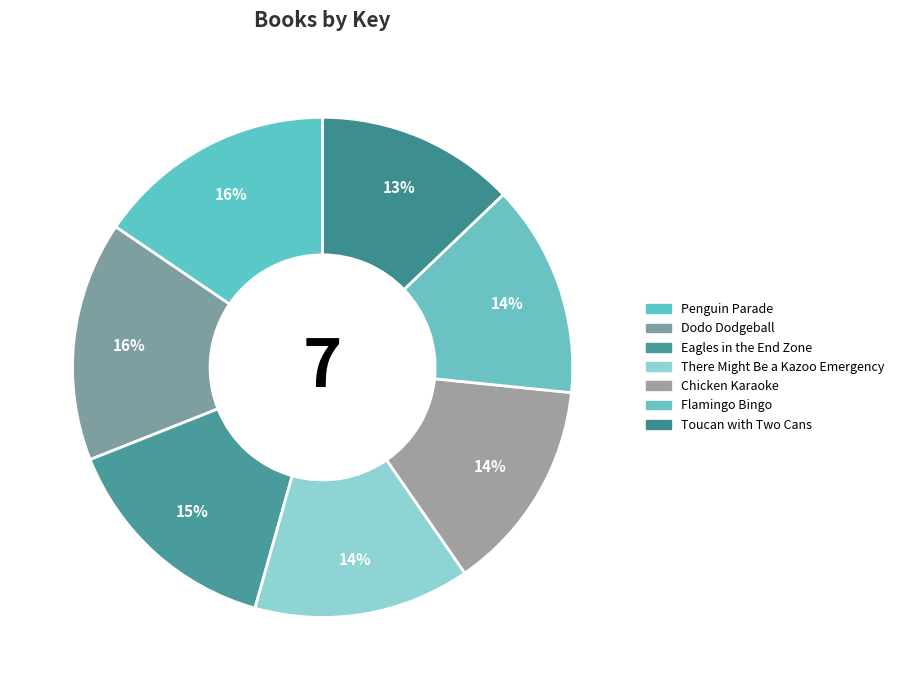

To the nearest percent, what percentage of the pie is Eagles in the End Zone?

15%